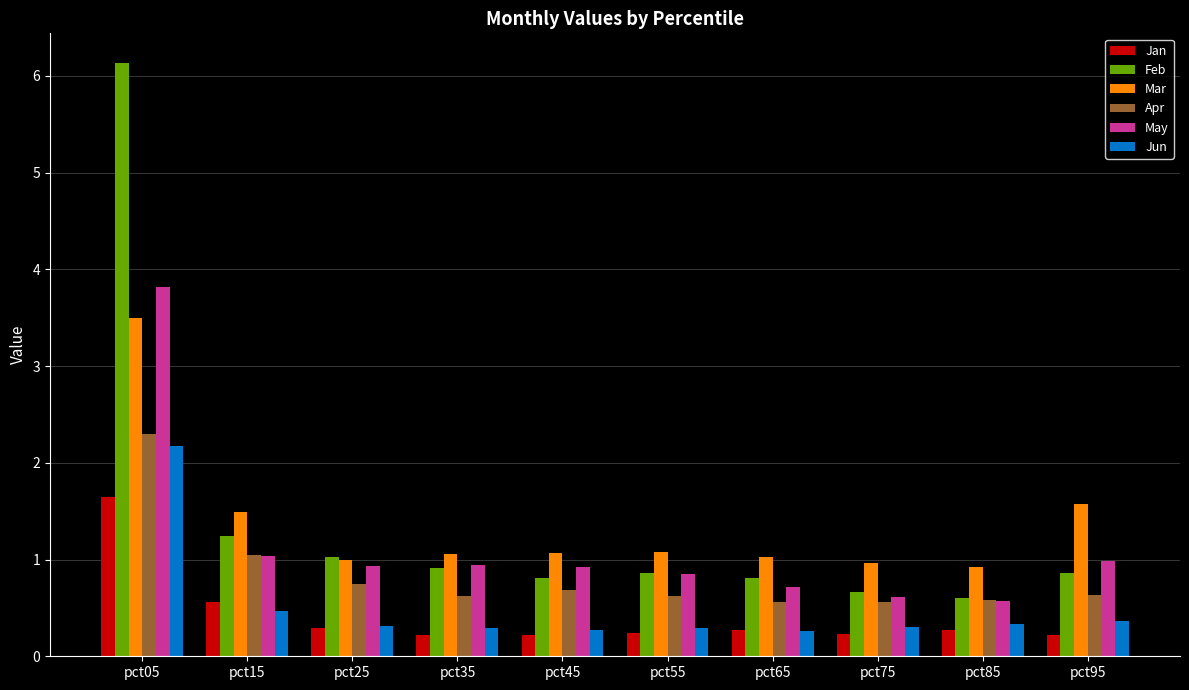

What value does the Jan series have at pct45?

0.2